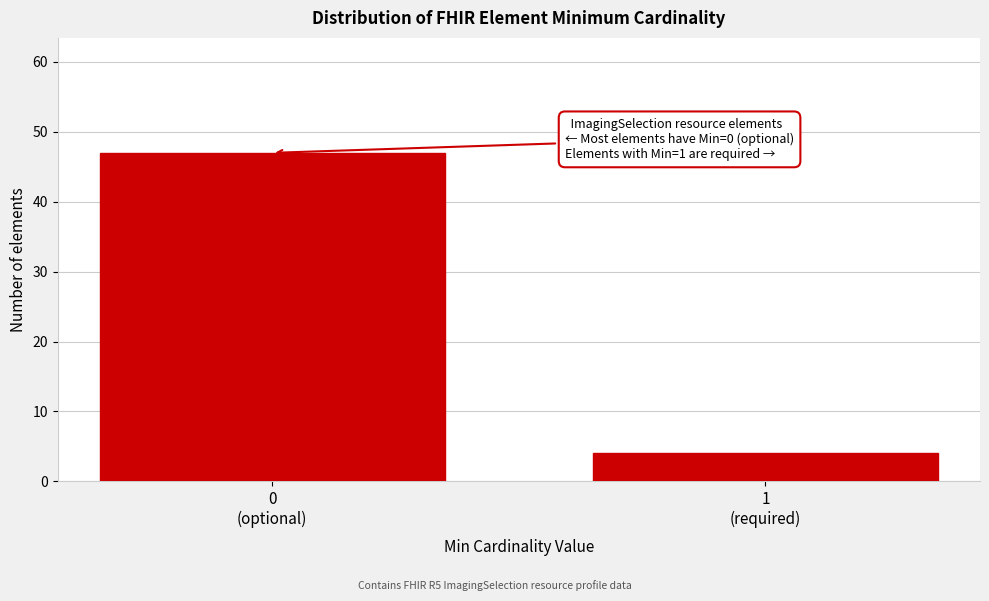

Reading left to right, extract all data points from this chart.

47	4